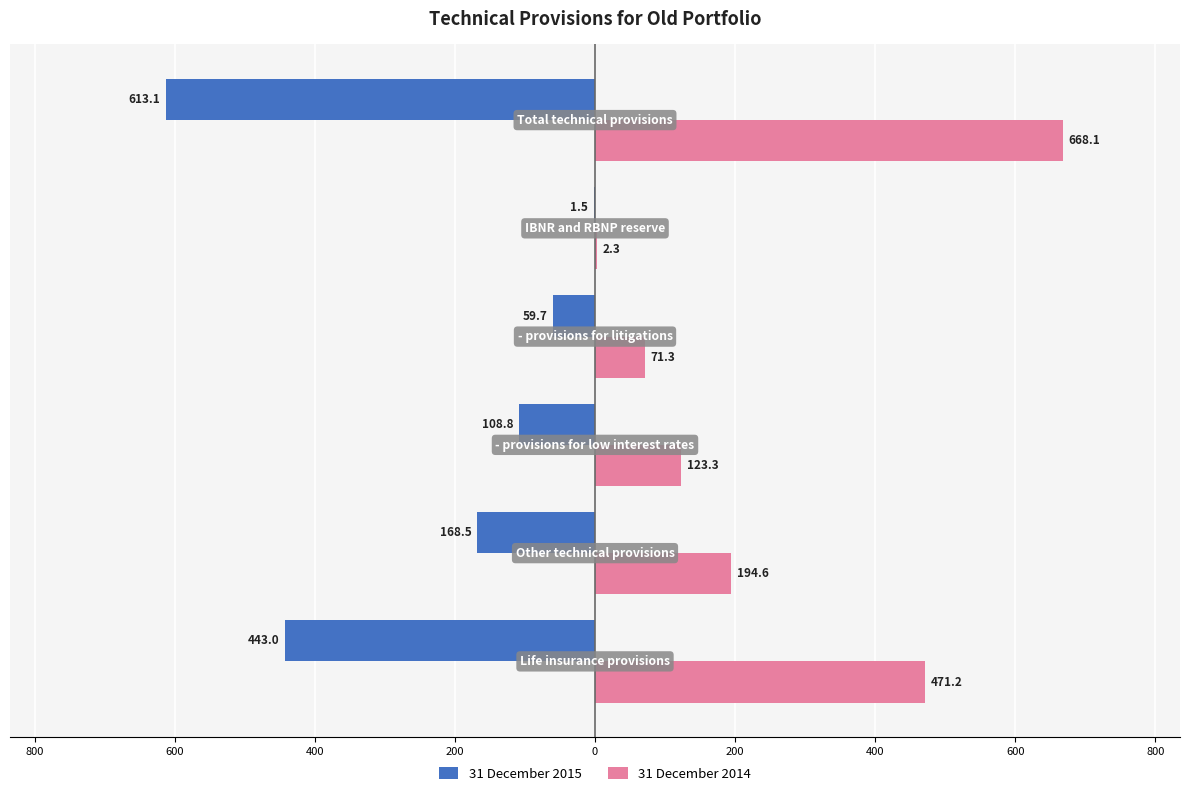

Which series has the widest spread of values?

31 December 2014